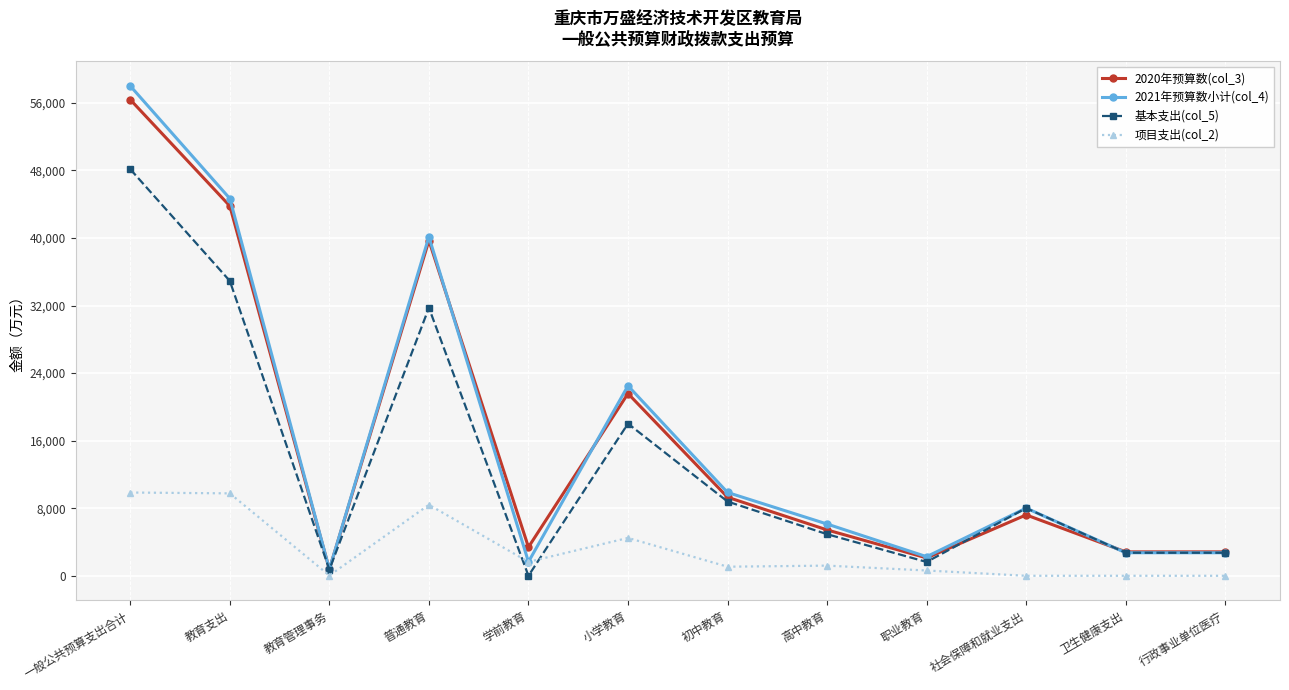

Does the chart have visible grid lines?

Yes